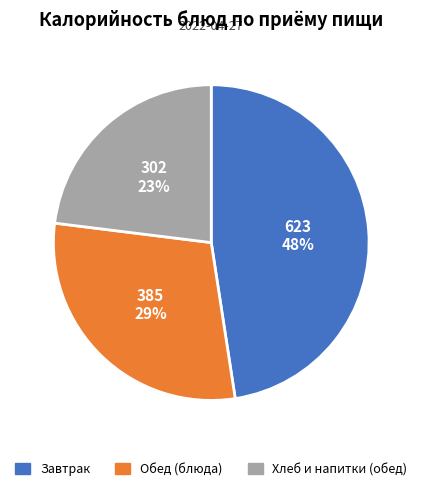

To the nearest percent, what is the combined percentage of Хлеб и напитки (обед) and Обед (блюда)?

52%